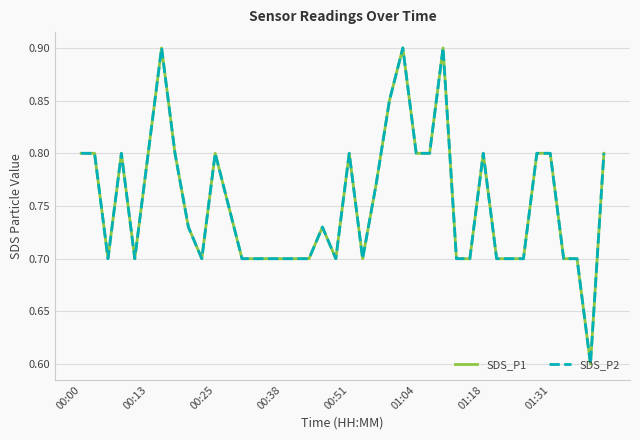

Count the SDS_P2 values in the range 0 to 1.

40